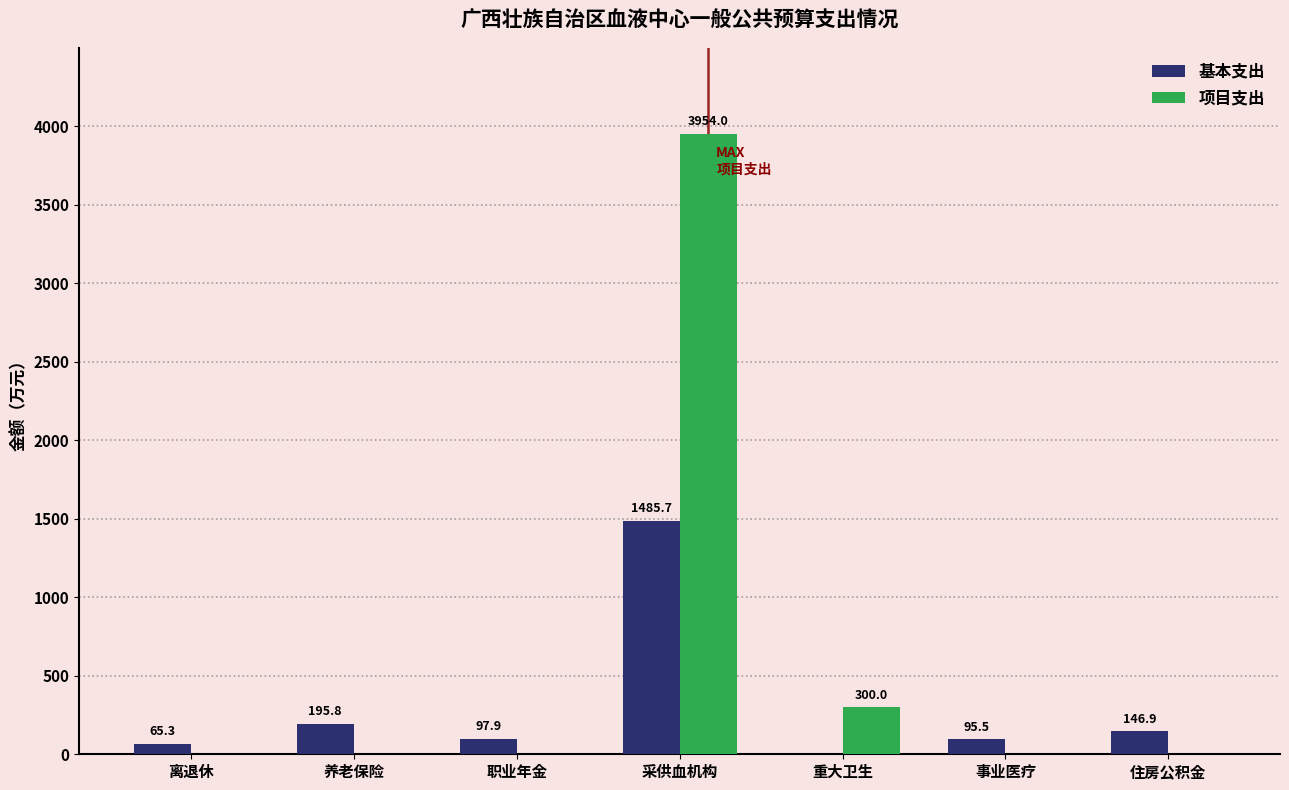

Where does the 基本支出 series first go above 97?

养老保险